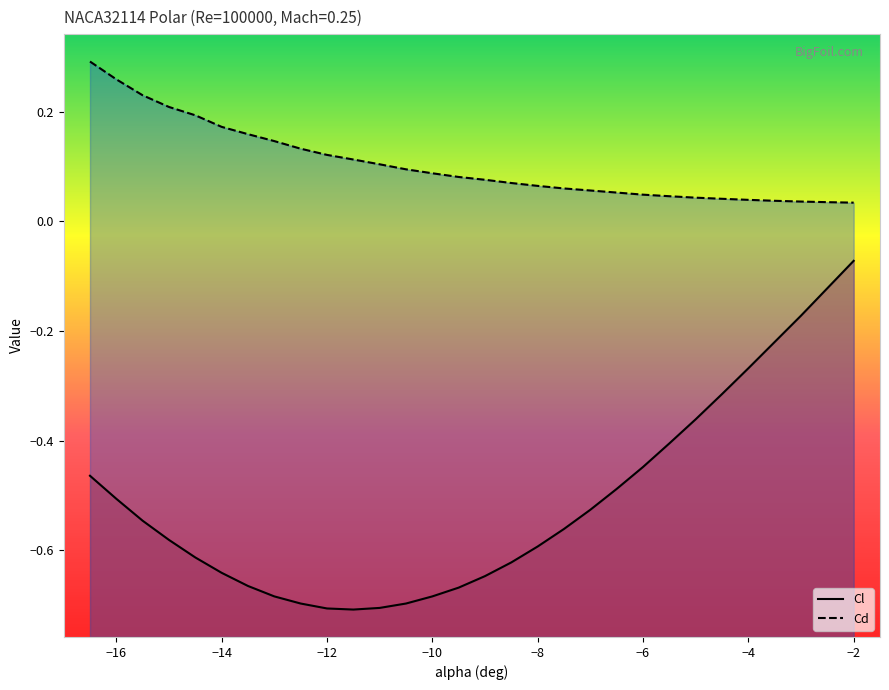

Reading right to left, what are all the values shown in this chart?

Cl: -0.1	-0.1	-0.2	-0.2	-0.3	-0.3	-0.4	-0.4	-0.4	-0.5	-0.5	-0.6	-0.6	-0.6	-0.6	-0.7	-0.7	-0.7	-0.7	-0.7	-0.7	-0.7	-0.7	-0.7	-0.6	-0.6	-0.6	-0.5	-0.5	-0.5
Cd: 0.0	0.0	0.0	0.0	0.0	0.0	0.0	0.0	0.0	0.1	0.1	0.1	0.1	0.1	0.1	0.1	0.1	0.1	0.1	0.1	0.1	0.1	0.1	0.2	0.2	0.2	0.2	0.2	0.3	0.3